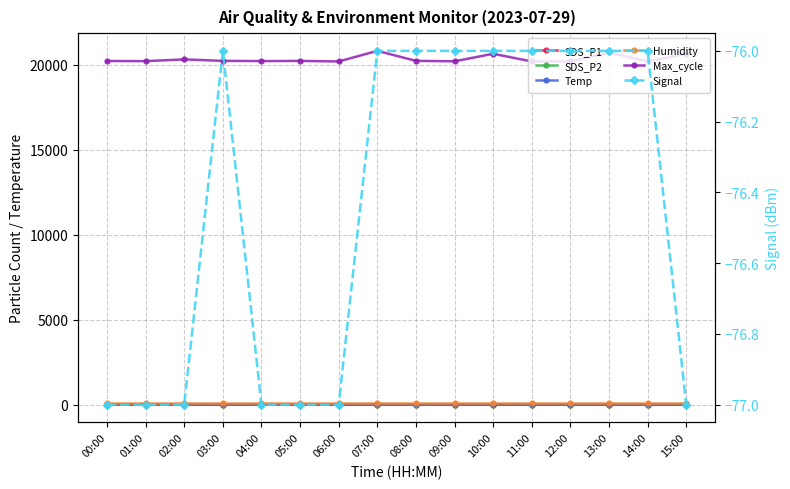

The SDS_P1 series shows 0.6 at 15:00. True or false?

False